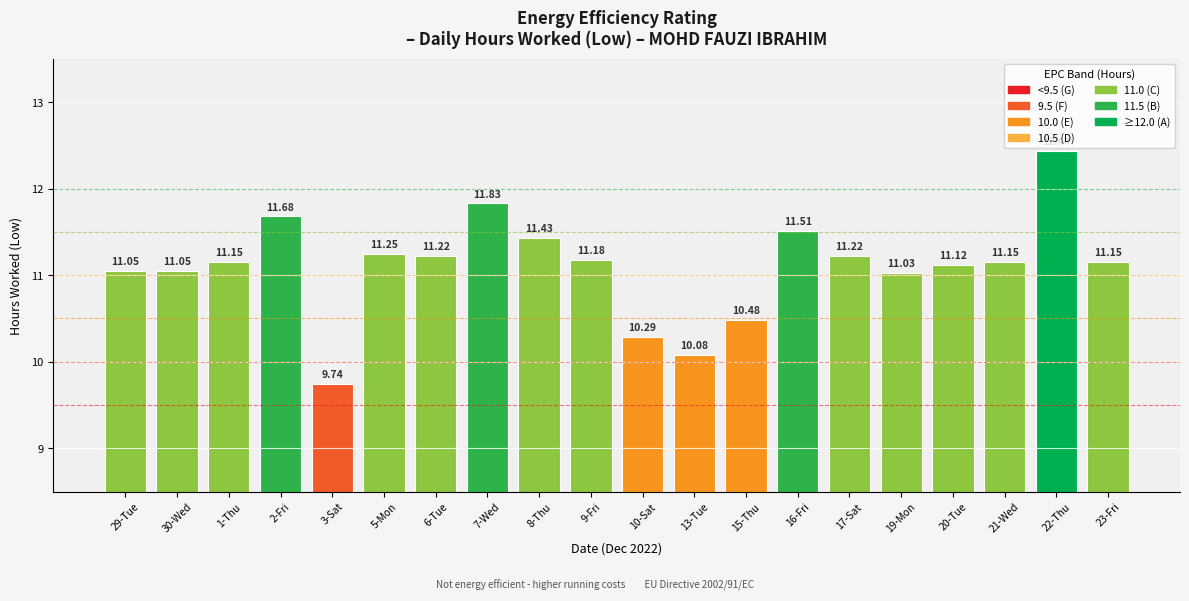

Where is the data nearest to the value 11?

19-Mon